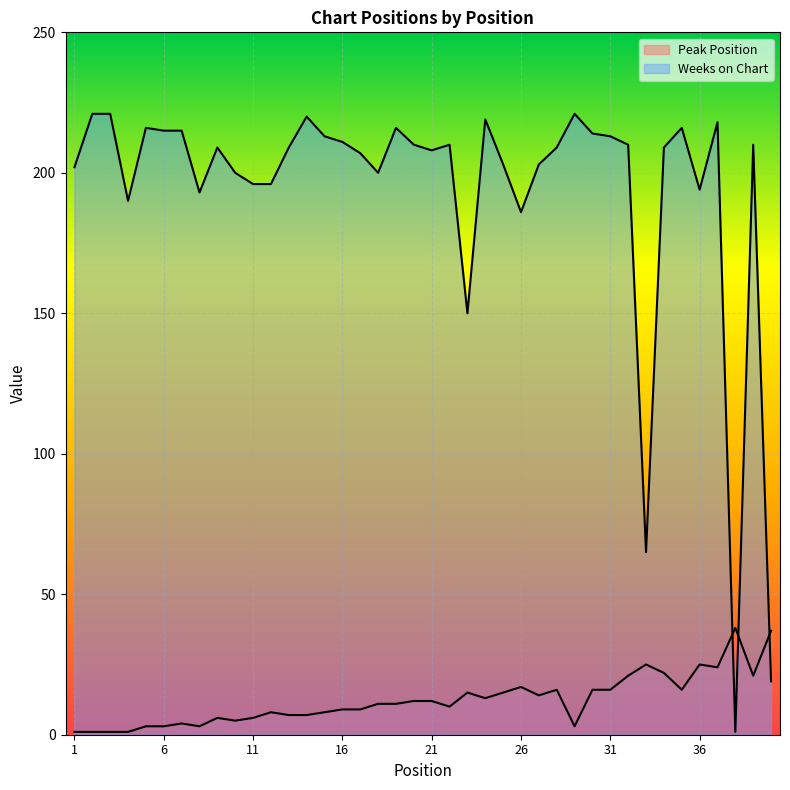

How many values in the Peak Position series exceed 11?

19